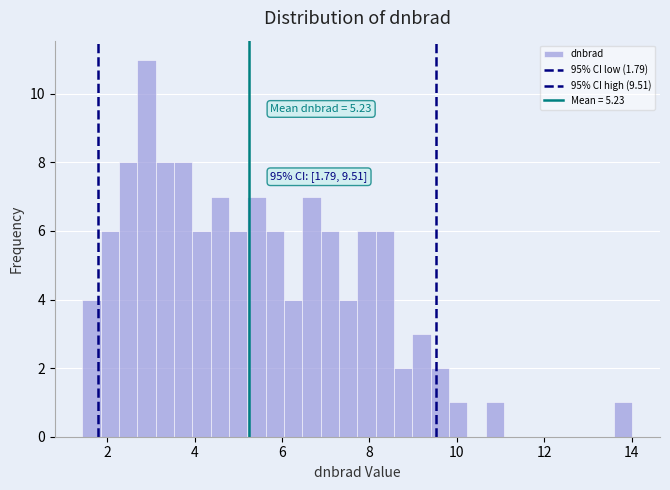

Read against the x-axis, roughly where is the centre of the tallest bar?

2.8